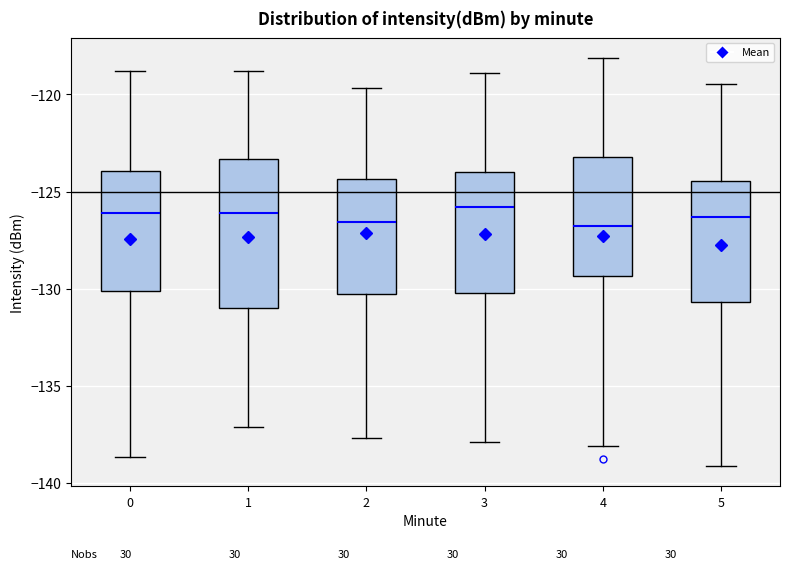

Reading left to right, transcribe this box plot: for each box, give where its median line is, the range the box spans, and where its two whiskers end, as read against the y-axis. The values are not printed on the chart, so give them approximately, as read against the axis.

0: median -126.0, box -130.0 to -124.0, whiskers -138.5 to -119.0
1: median -126.0, box -131.0 to -123.5, whiskers -137.0 to -119.0
2: median -126.5, box -130.5 to -124.5, whiskers -137.5 to -119.5
3: median -126.0, box -130.0 to -124.0, whiskers -138.0 to -119.0
4: median -127.0, box -129.5 to -123.0, whiskers -138.0 to -118.0
5: median -126.5, box -130.5 to -124.5, whiskers -139.0 to -119.5